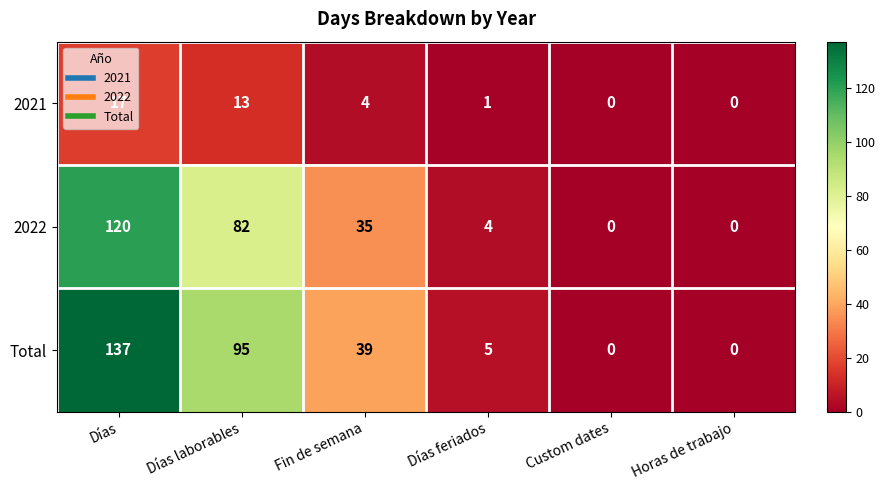

How many categories are shown in the chart?

6